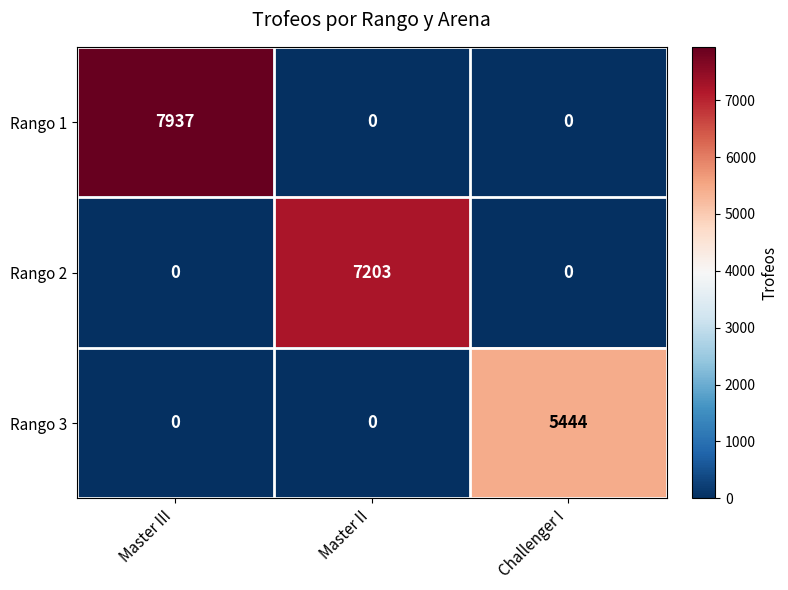

Read the Rango 1 value at Master III, to the nearest 10.

7940